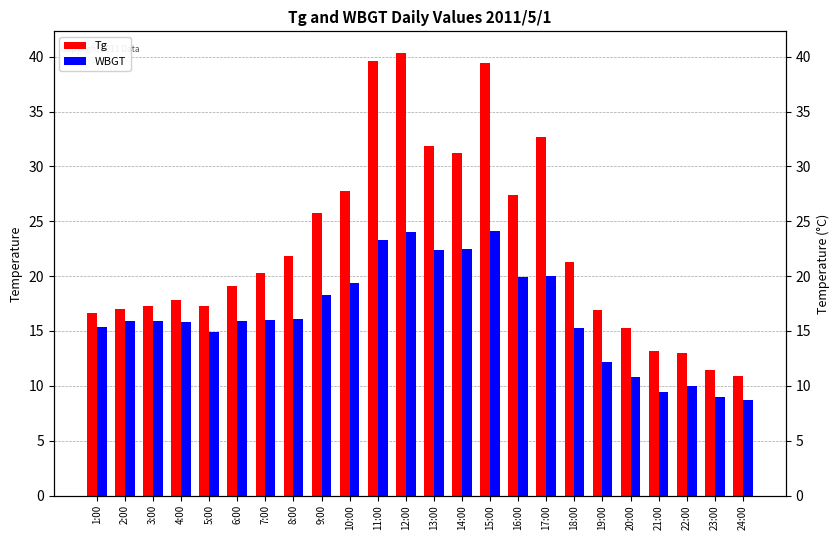

What is the sum of all Tg values?

545.3